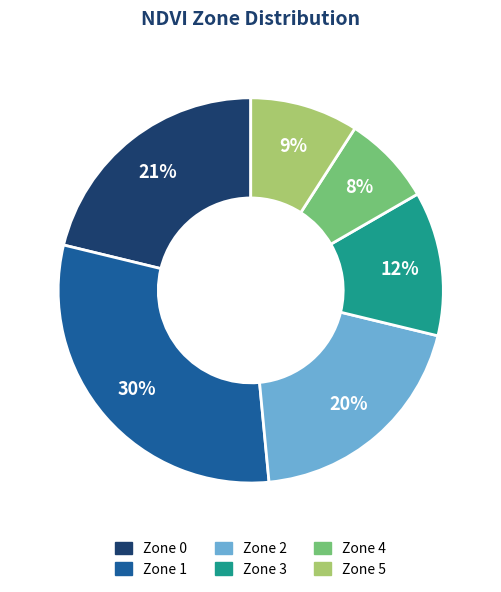

The Zone 3 slice represents 7% of the pie. True or false?

False